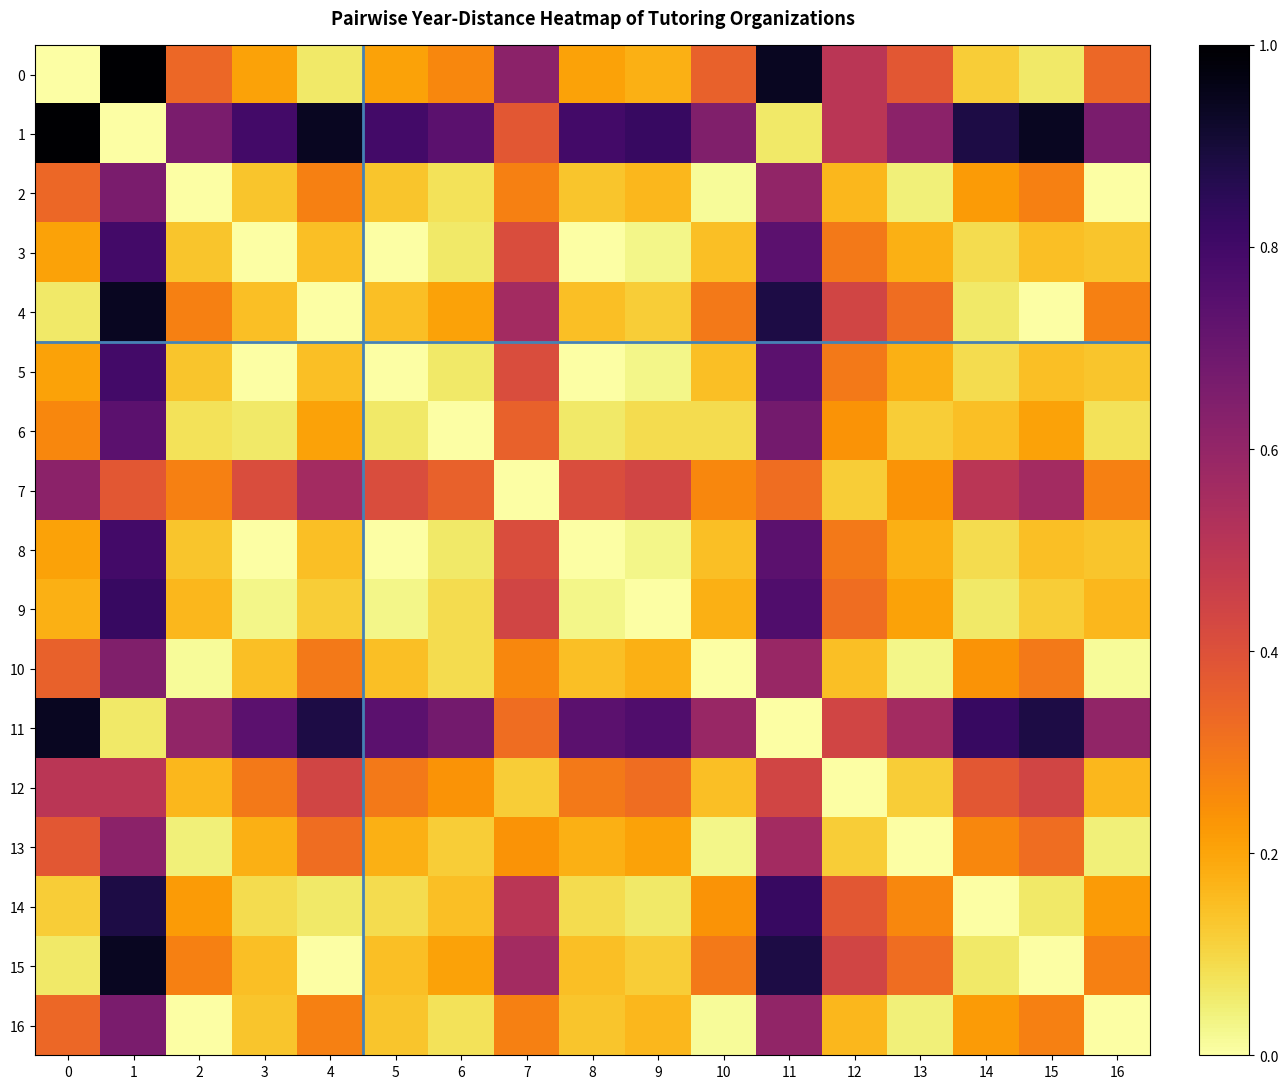

What is the greatest value displayed?

1.0